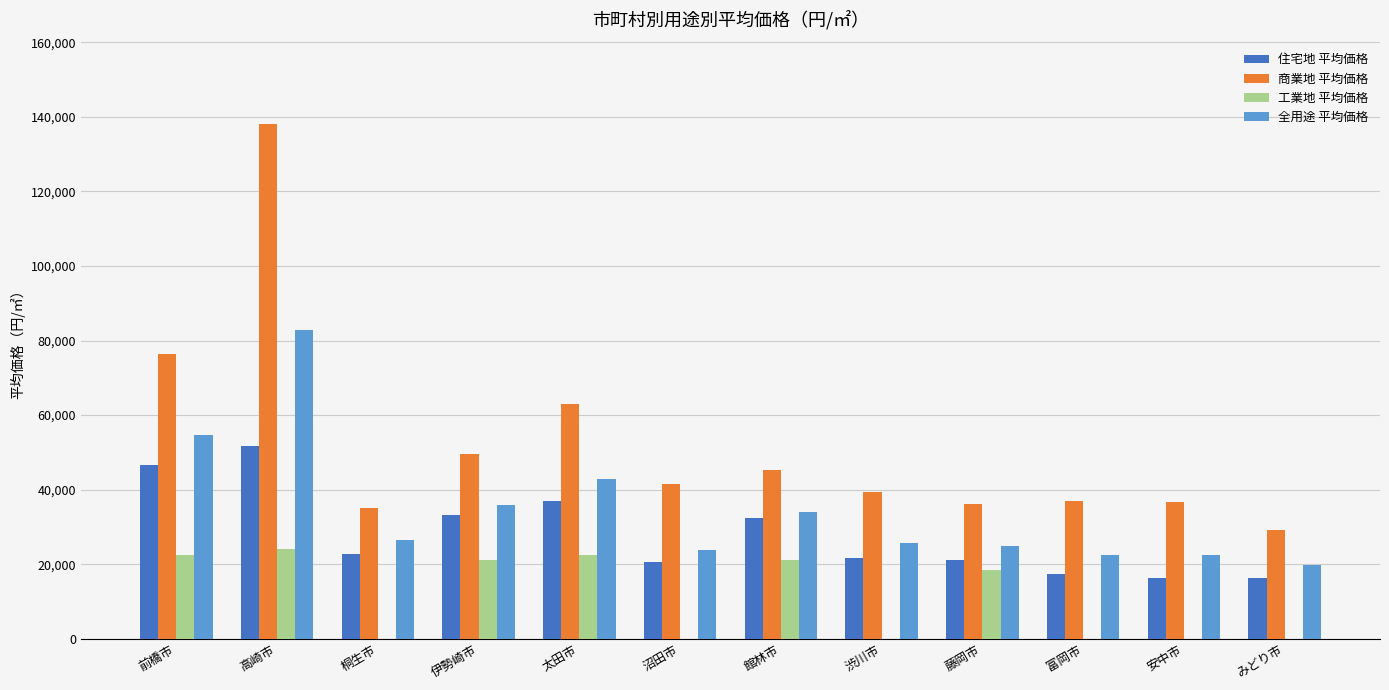

What is the maximum value shown in the chart?

138000